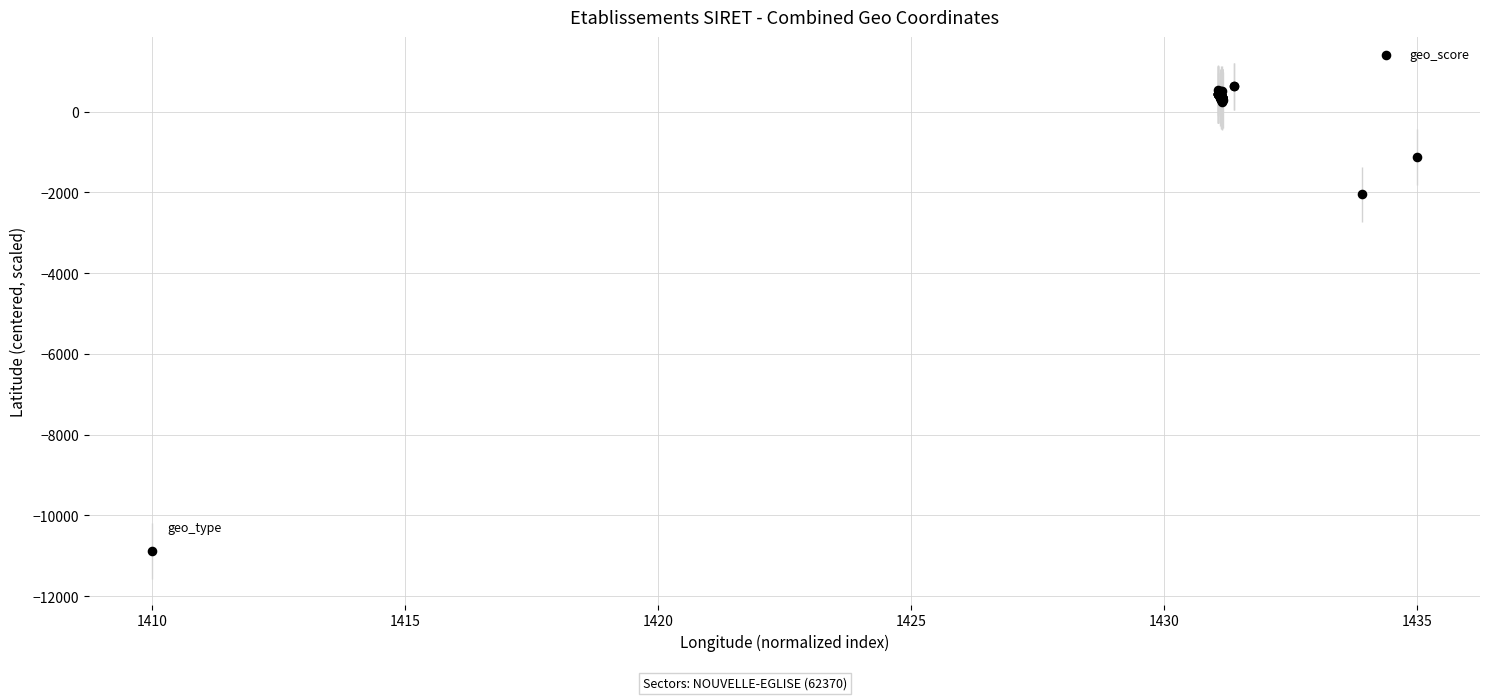

What Y value in the scatter plot is closest to -5124?

-2051.4